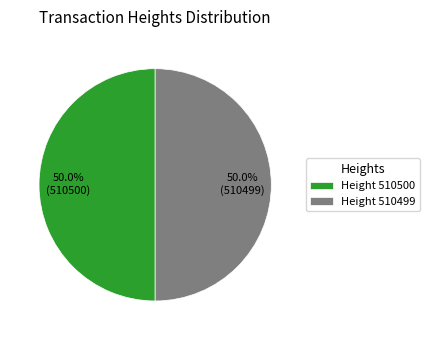

What percentage is NOT represented by Height 510499?

50.0%